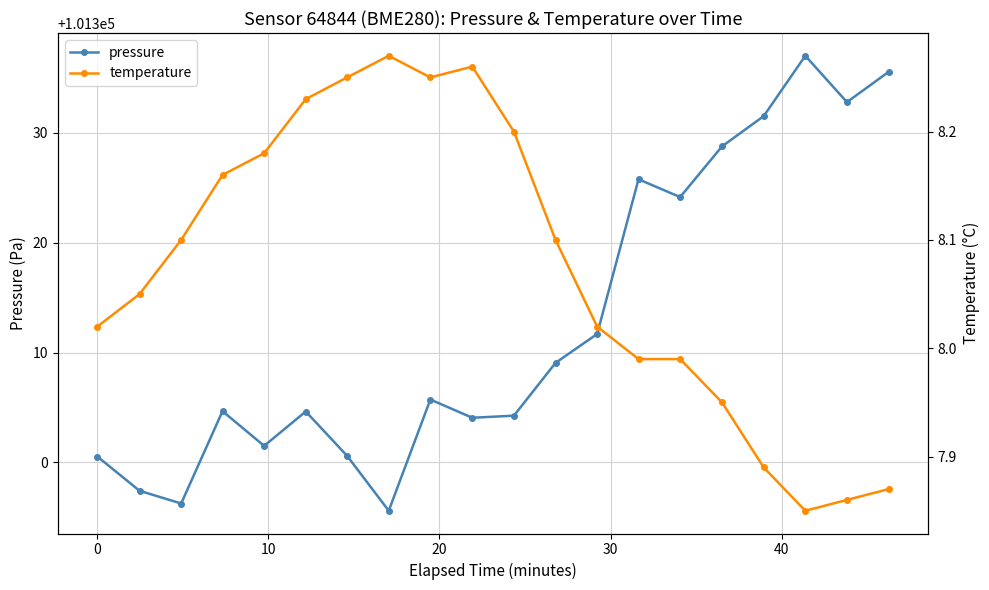

What is the lowest value of the pressure series?

101295.6